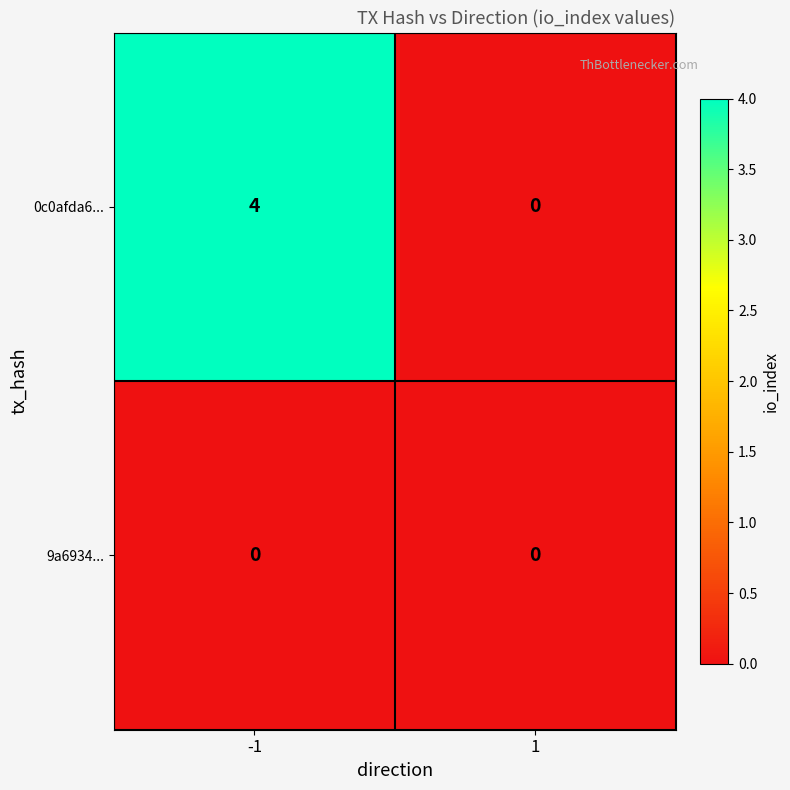

At how many categories does at least one series exceed 2?

1